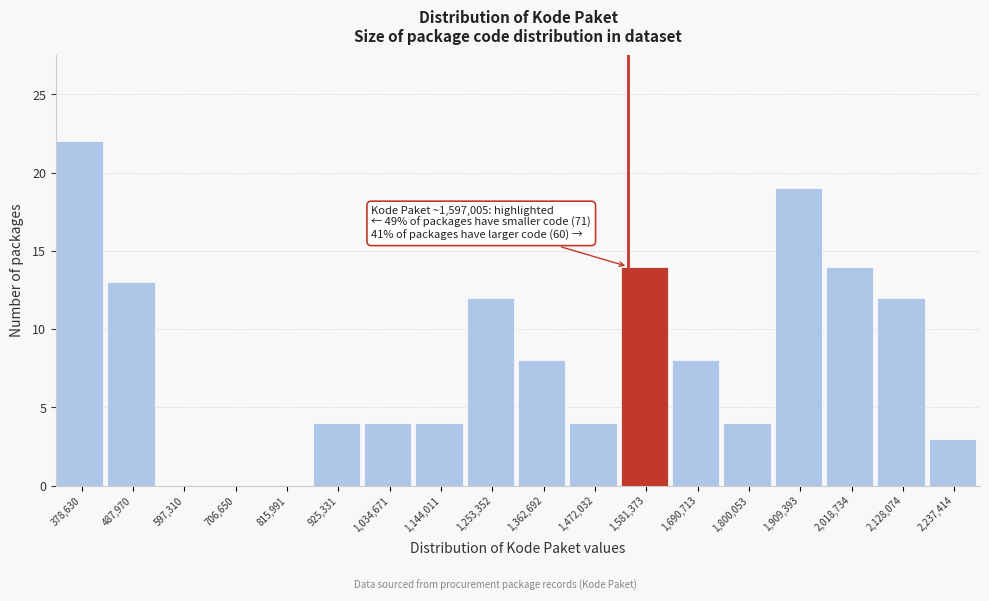

Reading right to left, transcribe all the data shown in this chart.

2,237,414=3	2,128,074=12	2,018,734=14	1,909,393=19	1,800,053=4	1,690,713=8	1,581,373=14	1,472,032=4	1,362,692=8	1,253,352=12	1,144,011=4	1,034,671=4	925,331=4	815,991=0	706,650=0	597,310=0	487,970=13	378,630=22